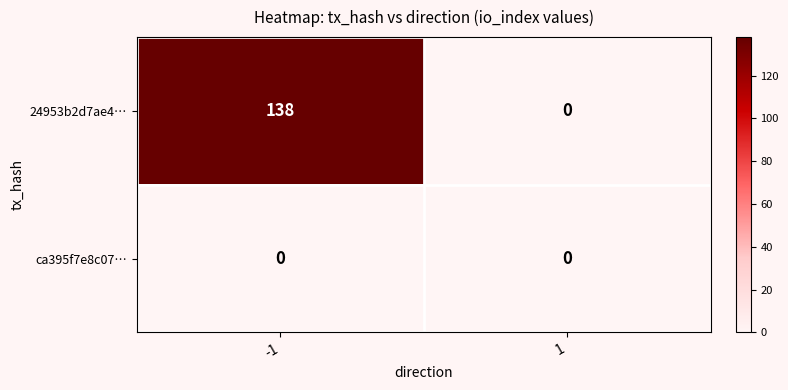

Read the 24953b2d7ae4… value at -1.

138